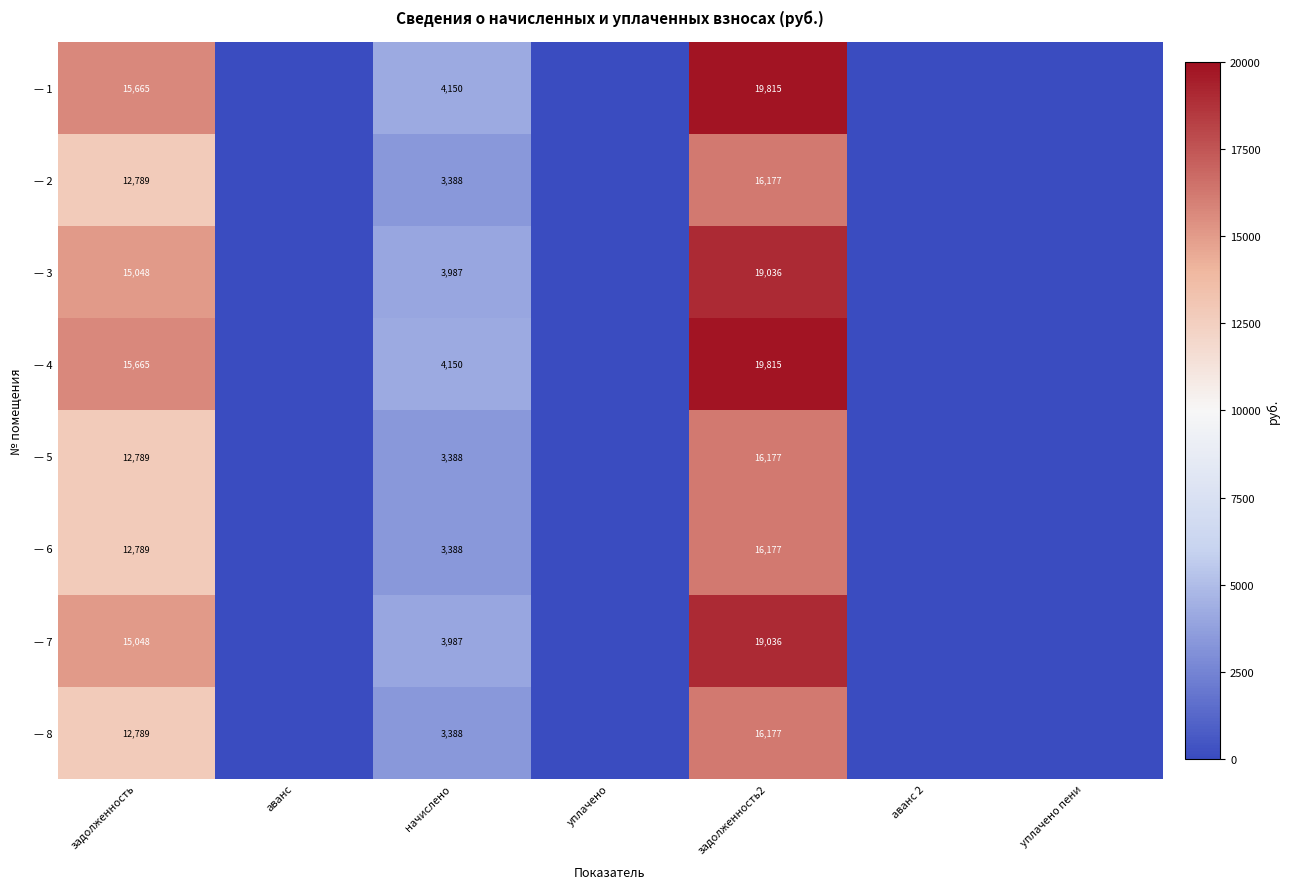

What is the difference between the highest and lowest values at задолженность2?

3638